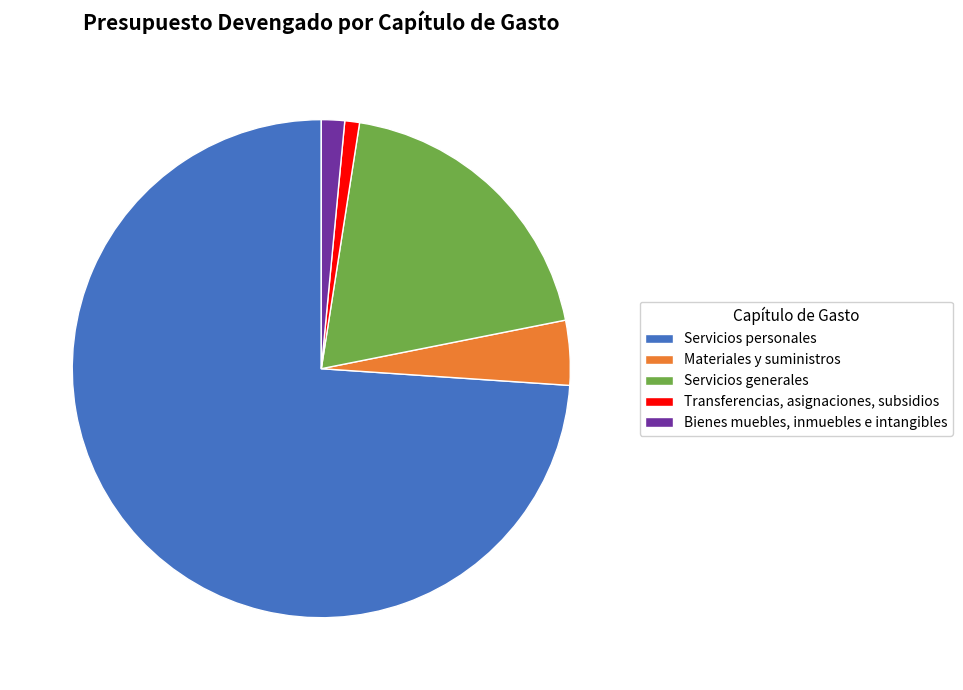

Which slice is the largest?

Servicios personales